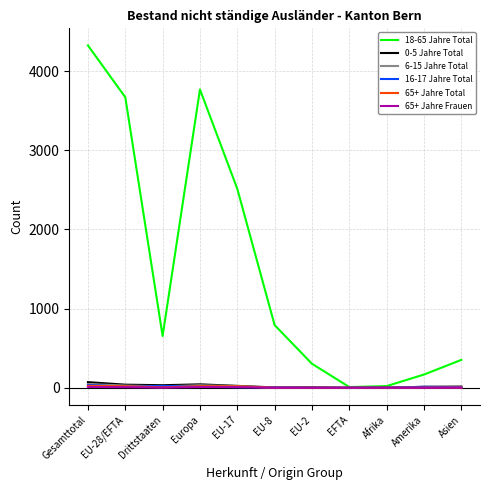

Where does the 6-15 Jahre Total series first go above 7?

Gesamttotal